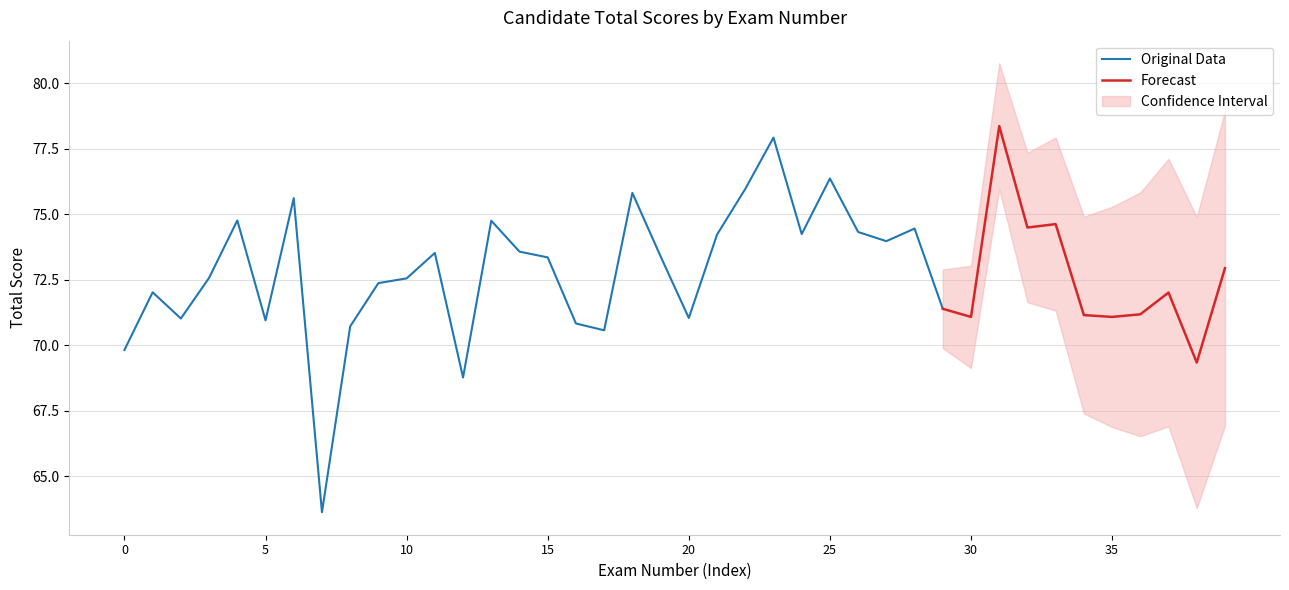

How many data points are less than 72?

15